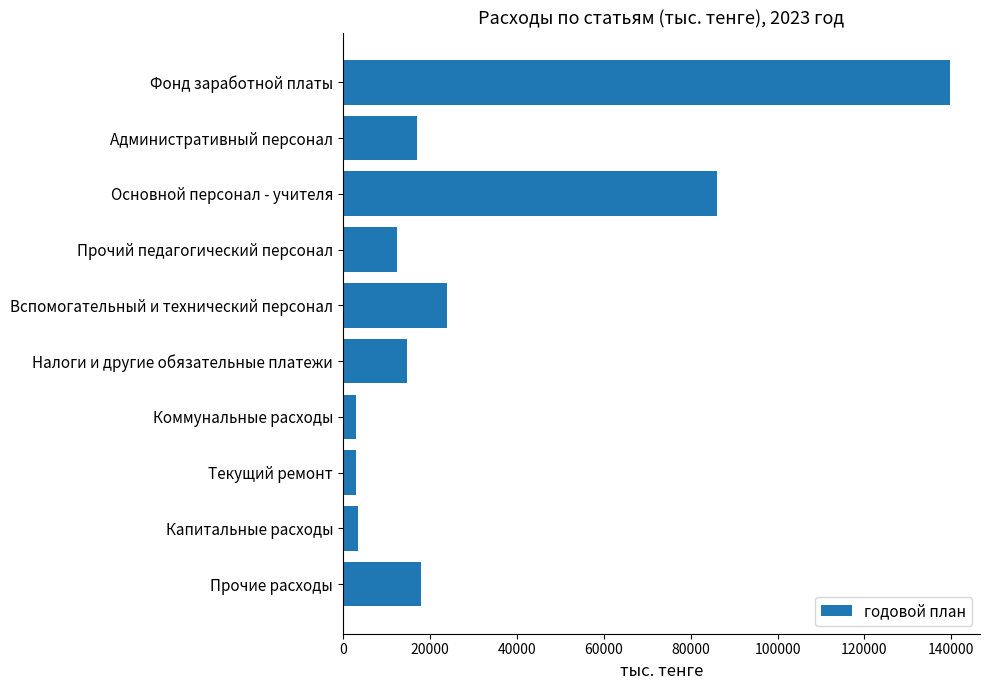

What value does the data have at Прочие расходы?

17916.0